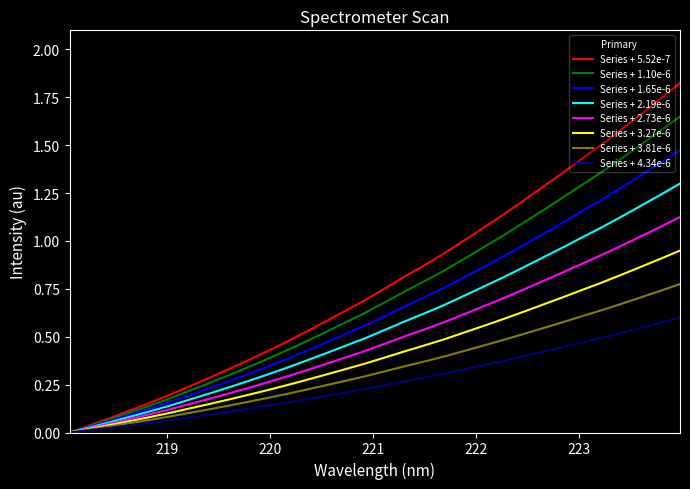

Does the chart display data point markers on the line(s)?

No